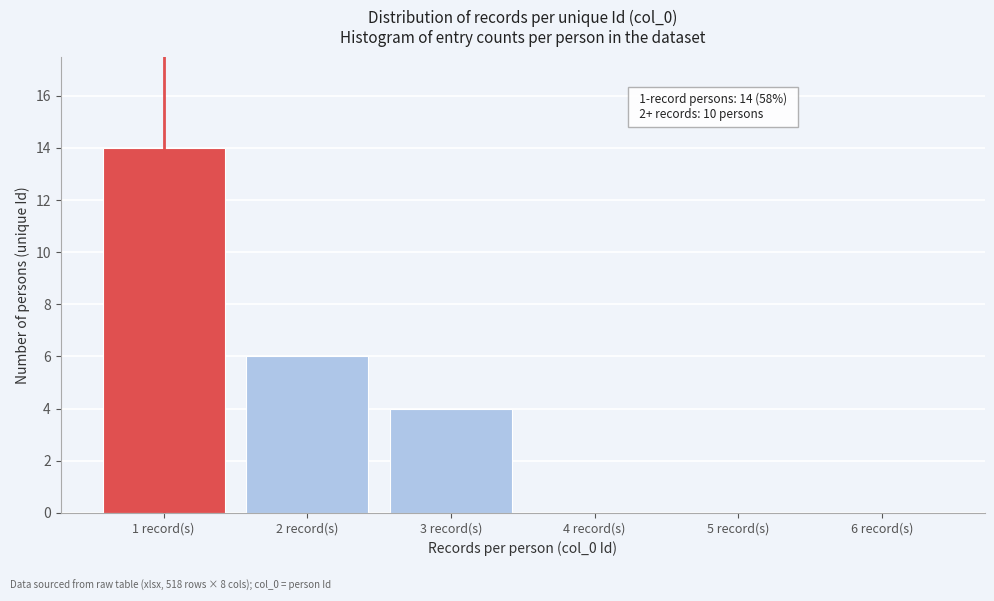

Reading right to left, list all the values displayed in this chart.

6 record(s)=0	5 record(s)=0	4 record(s)=0	3 record(s)=4	2 record(s)=6	1 record(s)=14